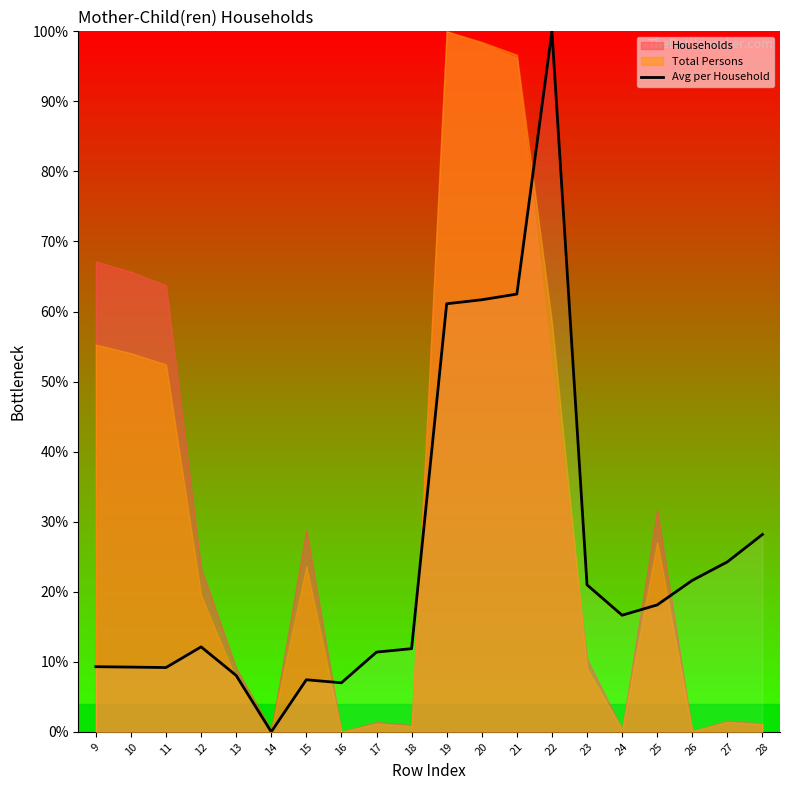

Does the chart display data point markers on the line(s)?

No